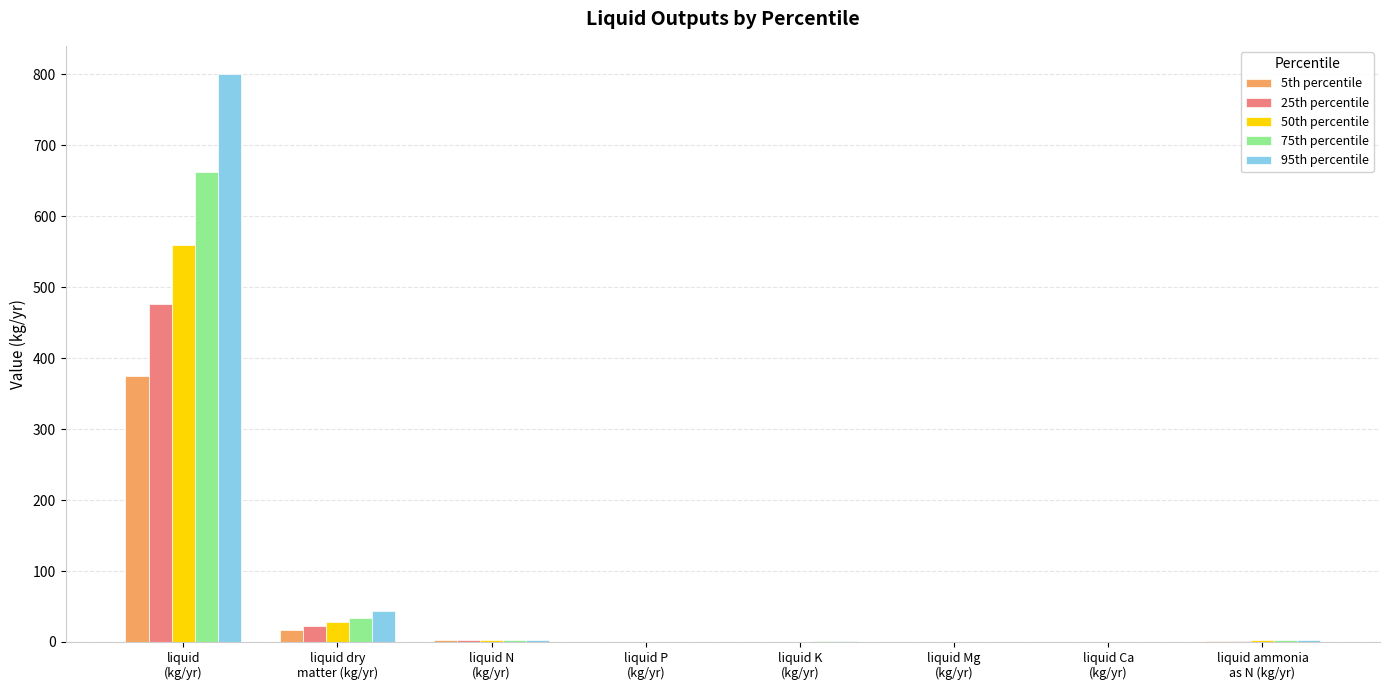

What is the total value across all series at liquid
(kg/yr)?

2873.5